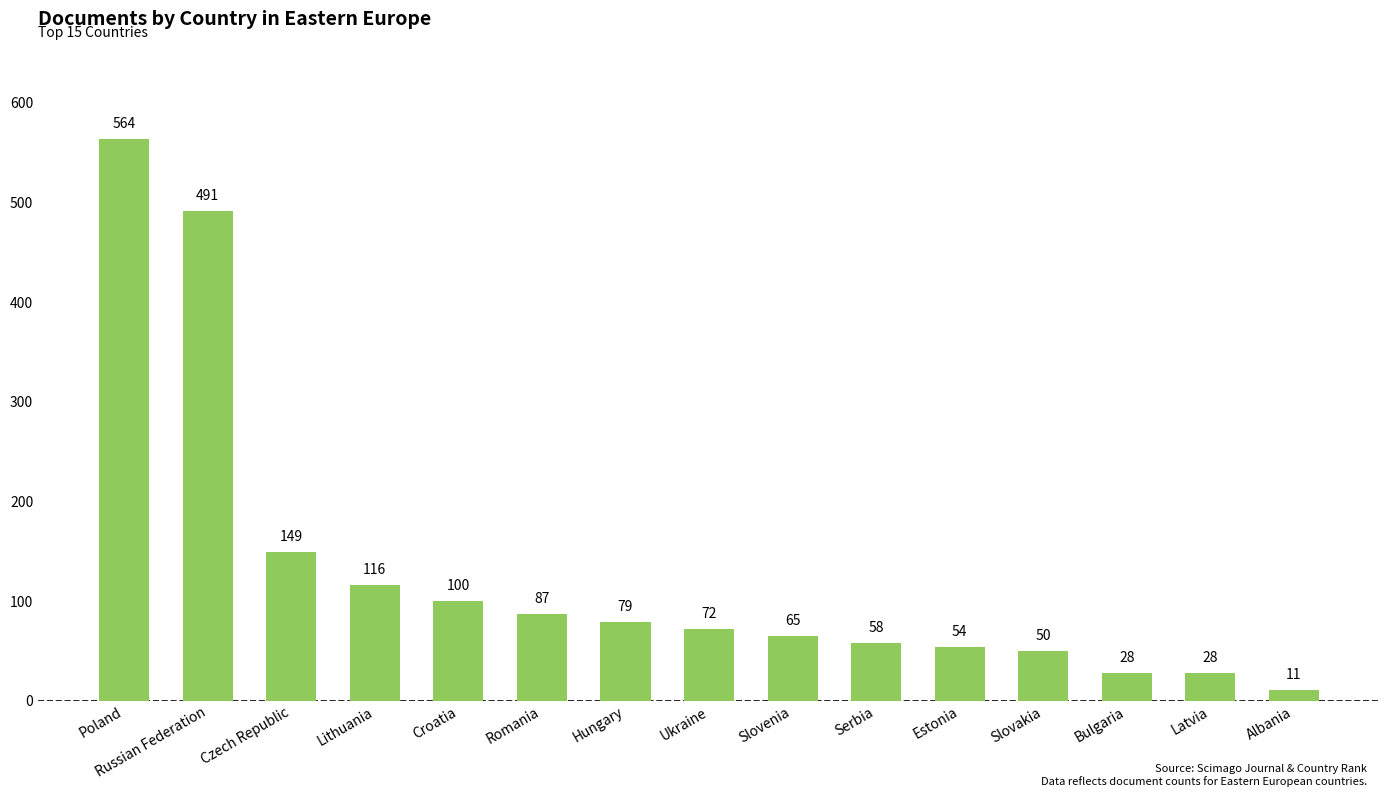

What is the difference between the values at Latvia and Romania?

59